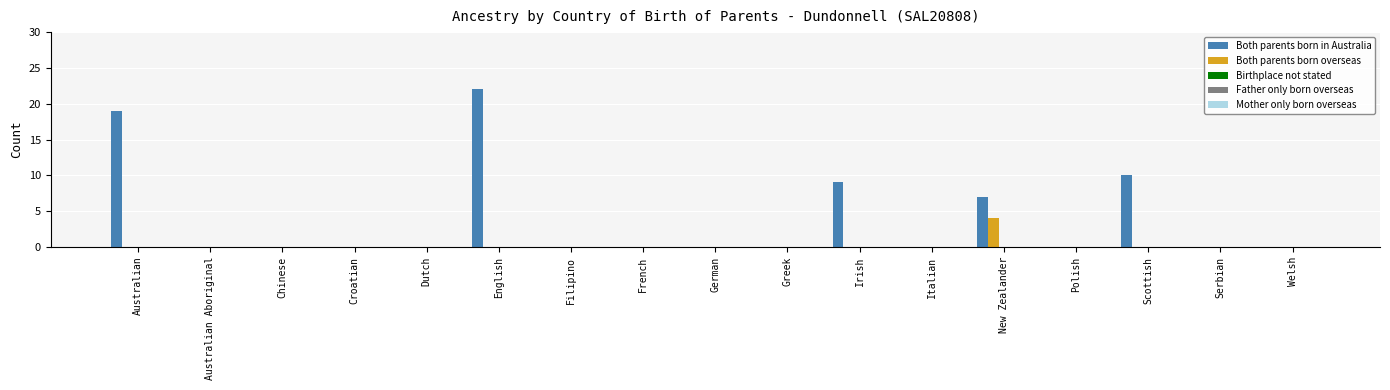

What is the maximum value shown in the chart?

22